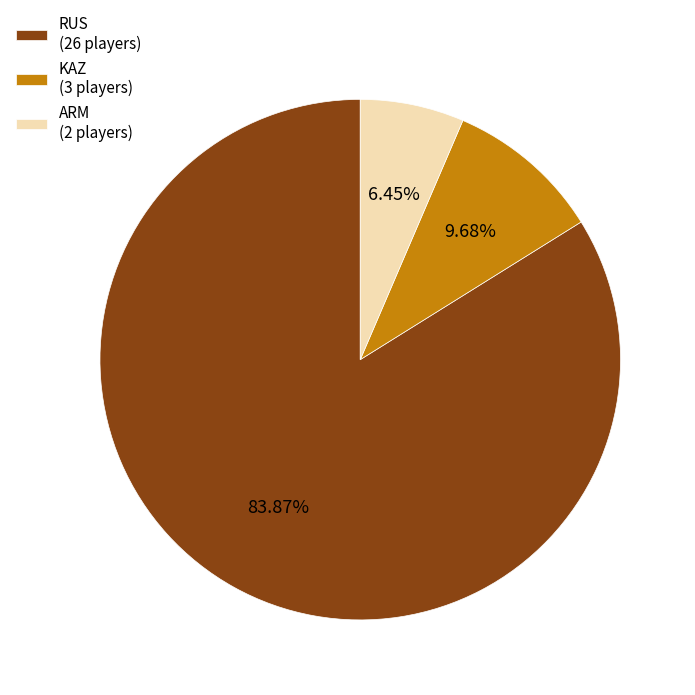

Which has a higher value, ARM (2 players) or RUS (26 players)?

RUS (26 players)